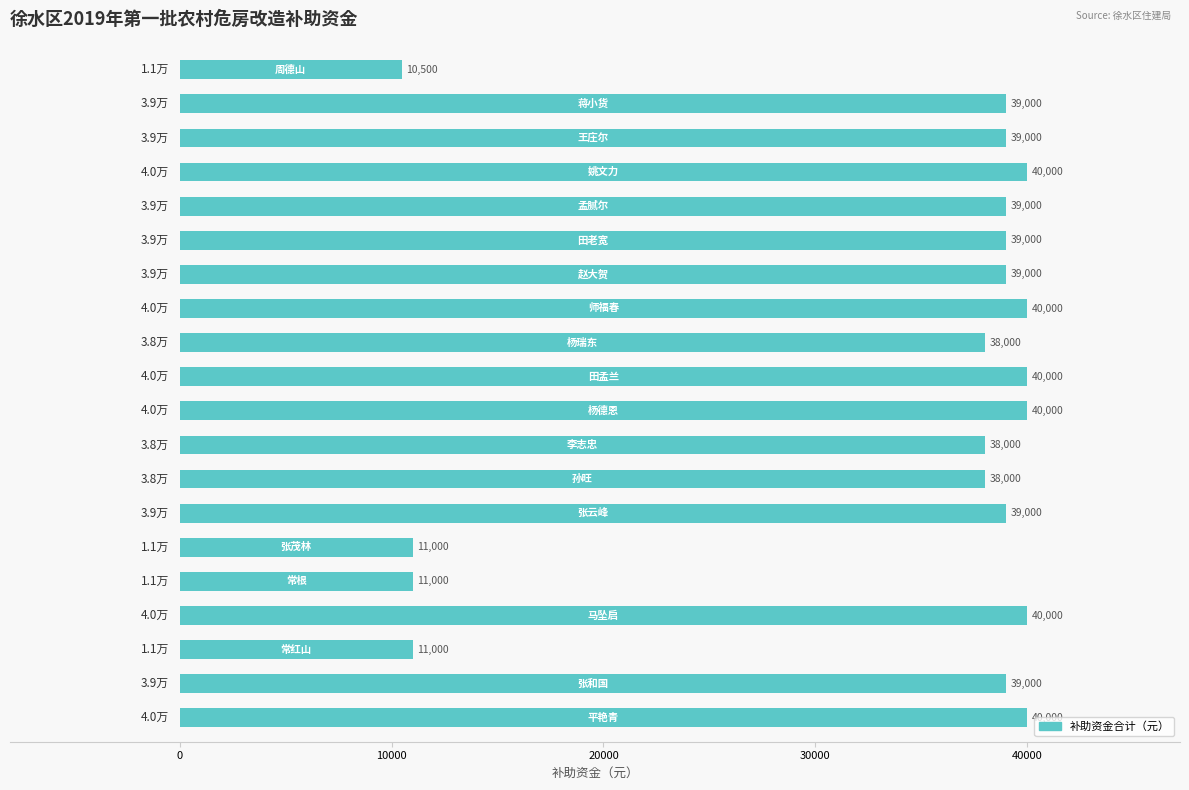

What is the smallest value displayed?

10500